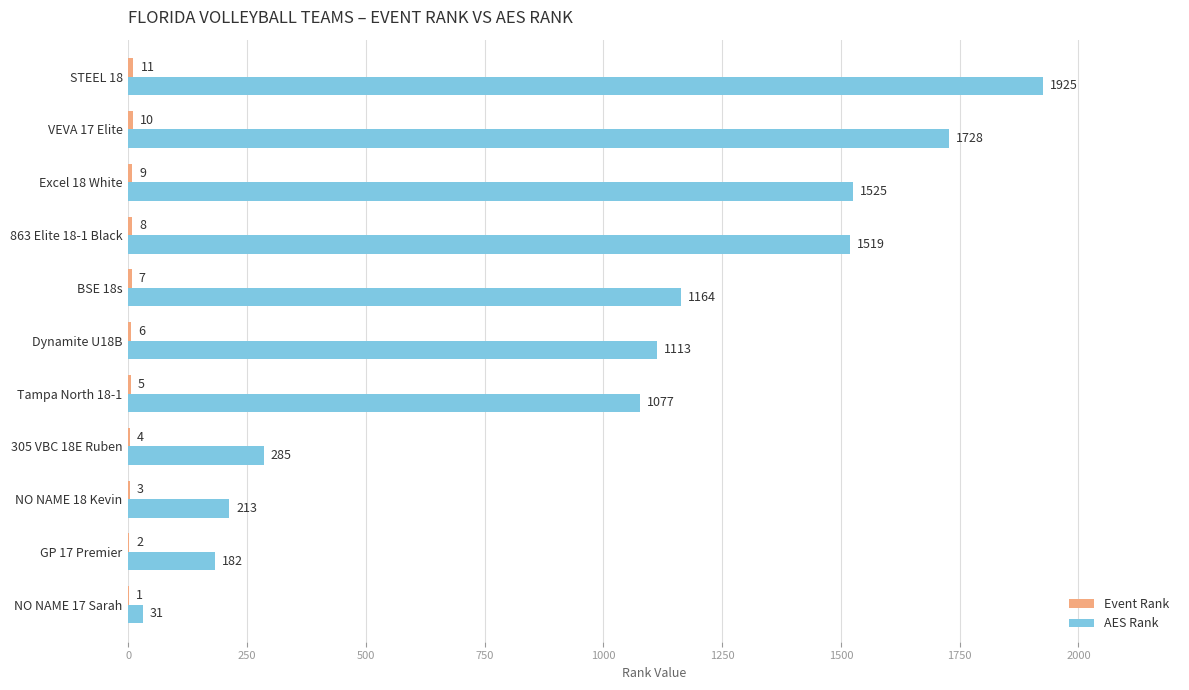

Which series changed the most between Dynamite U18B and Excel 18 White?

AES Rank